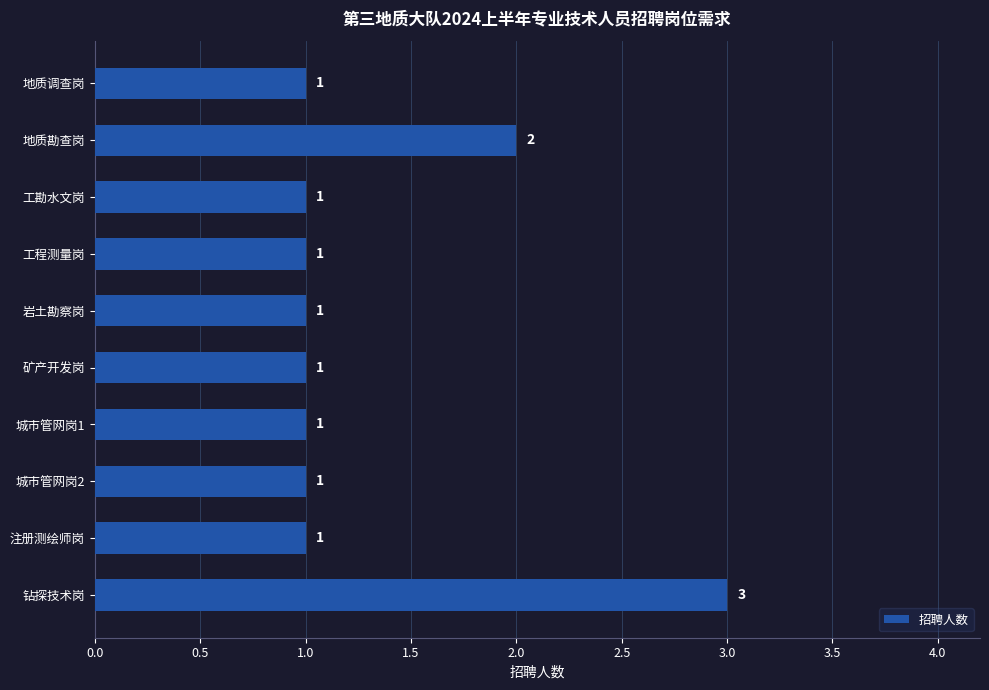

Count the values in the range 1 to 2.

9